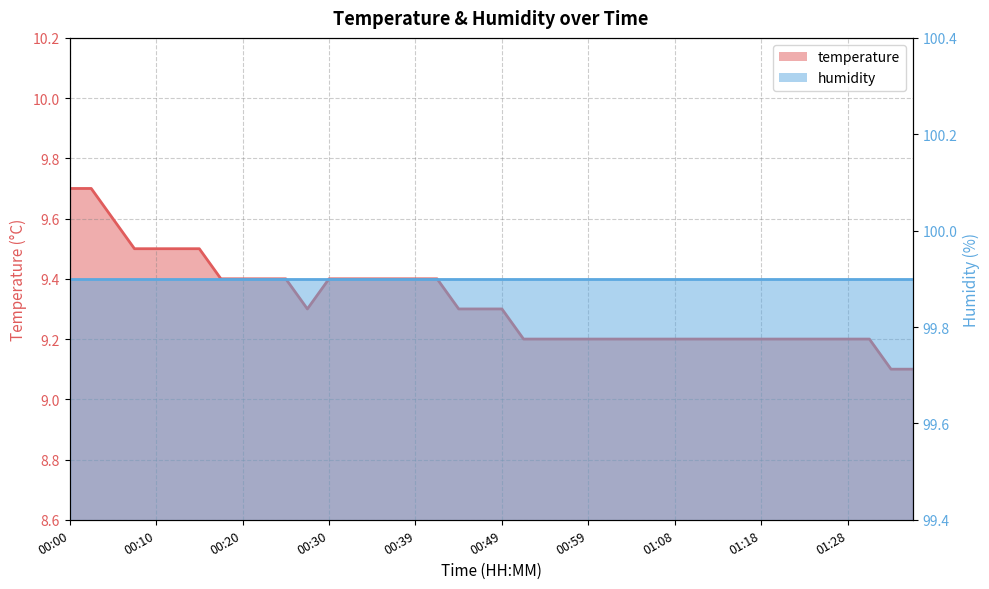

What is the greatest value displayed?

9.7